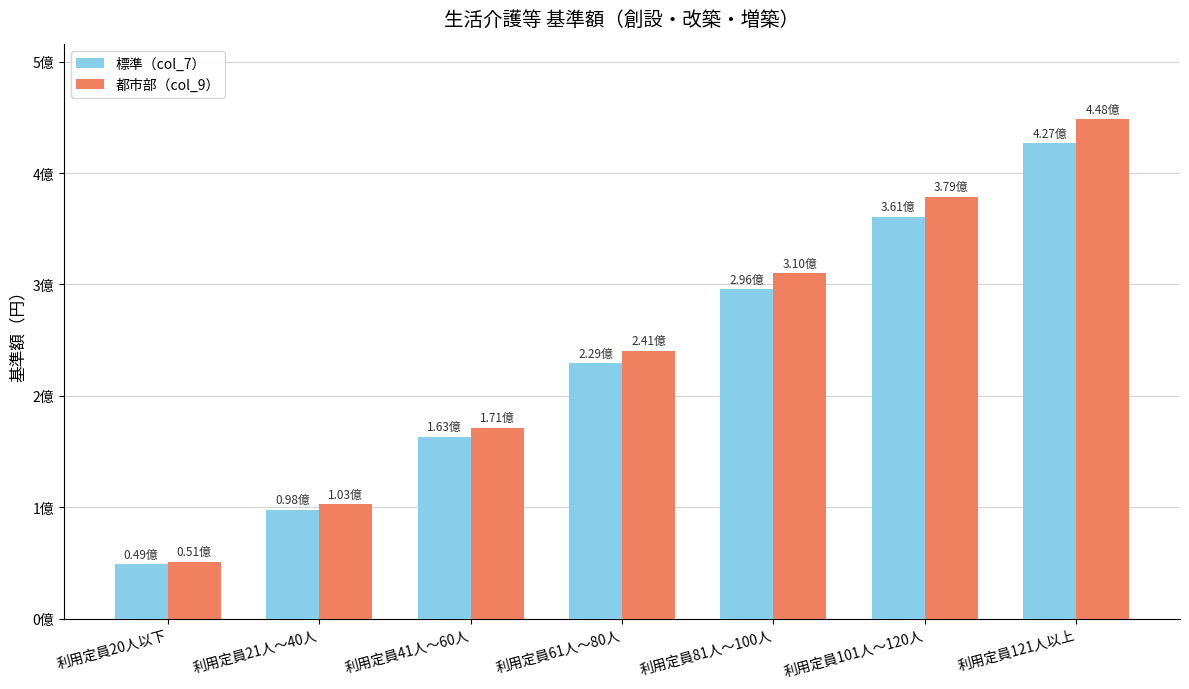

What is the total value across all series at 利用定員101人～120人?

739600000